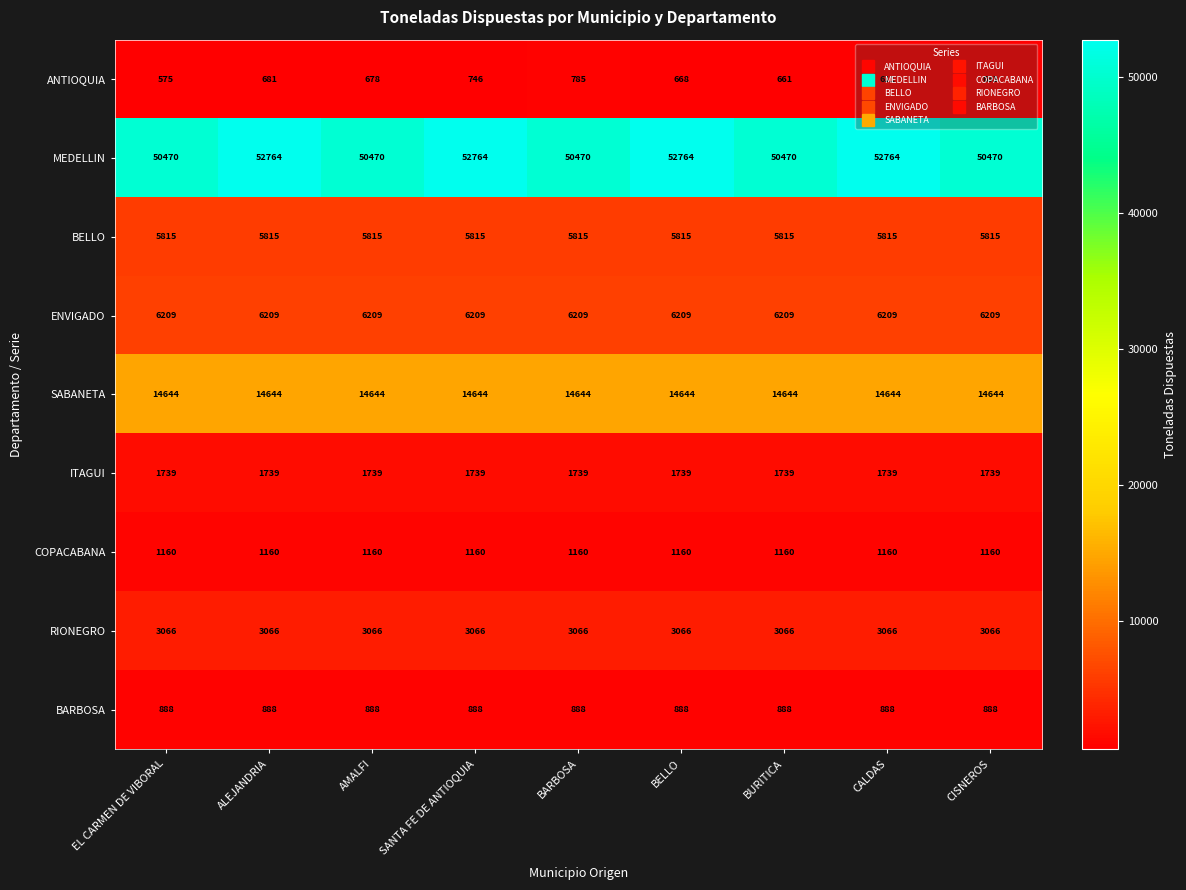

At which category does the chart reach its peak across all series?

ALEJANDRIA